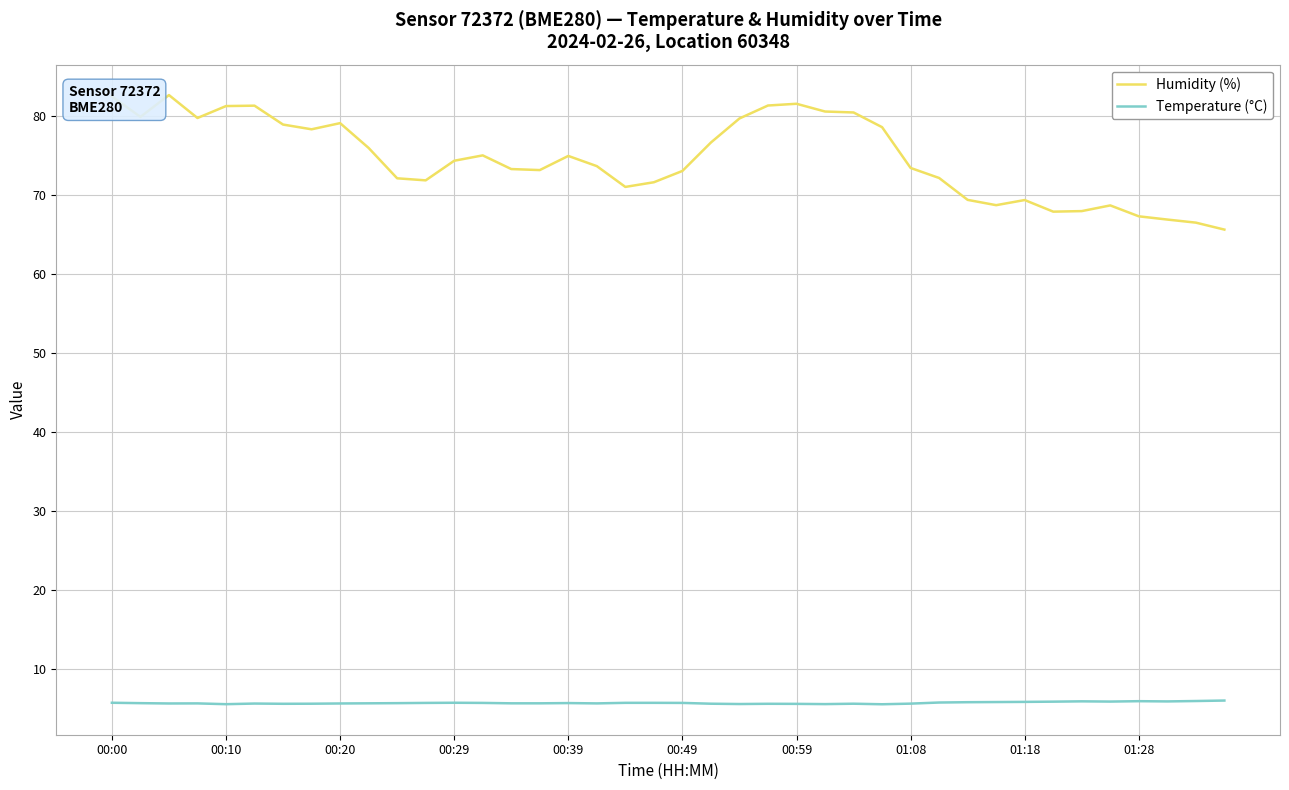

List the series in order of their overall mean, lowest first.

Temperature (°C), Humidity (%)